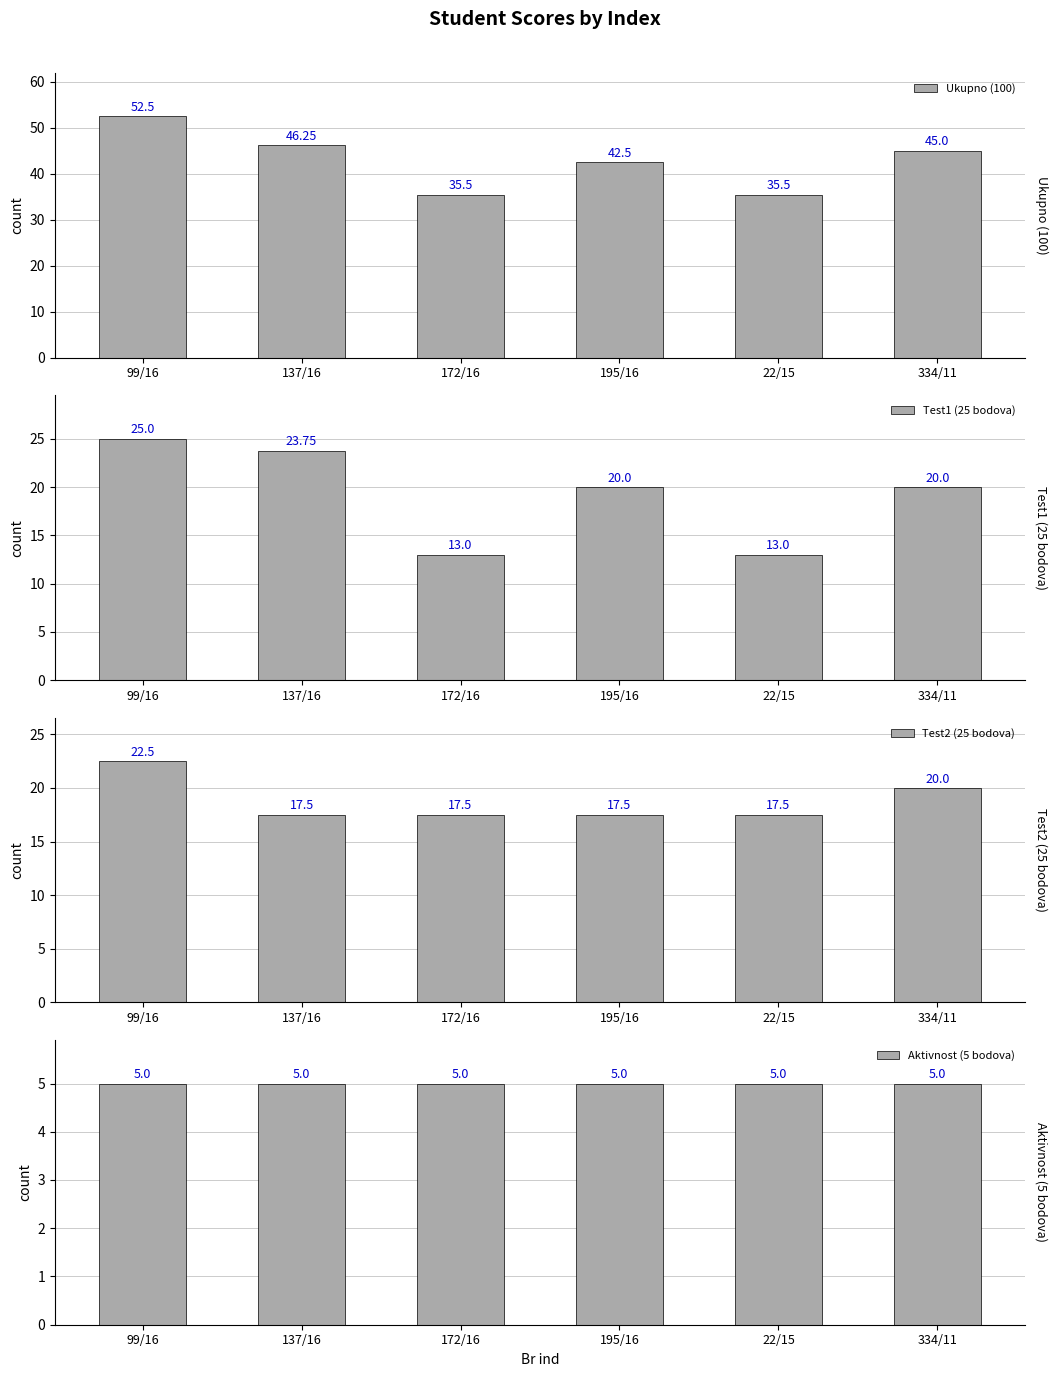

What is the value of the Test2 (25 bodova) bar at the 4th from the left?

17.5